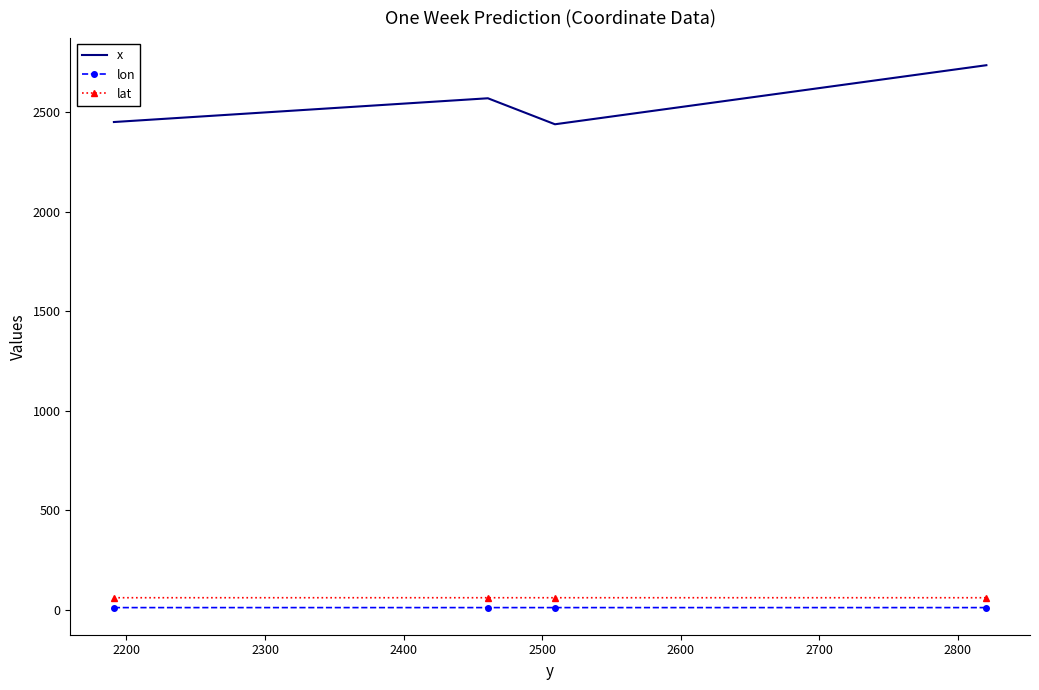

Which series has the largest total across all categories?

x